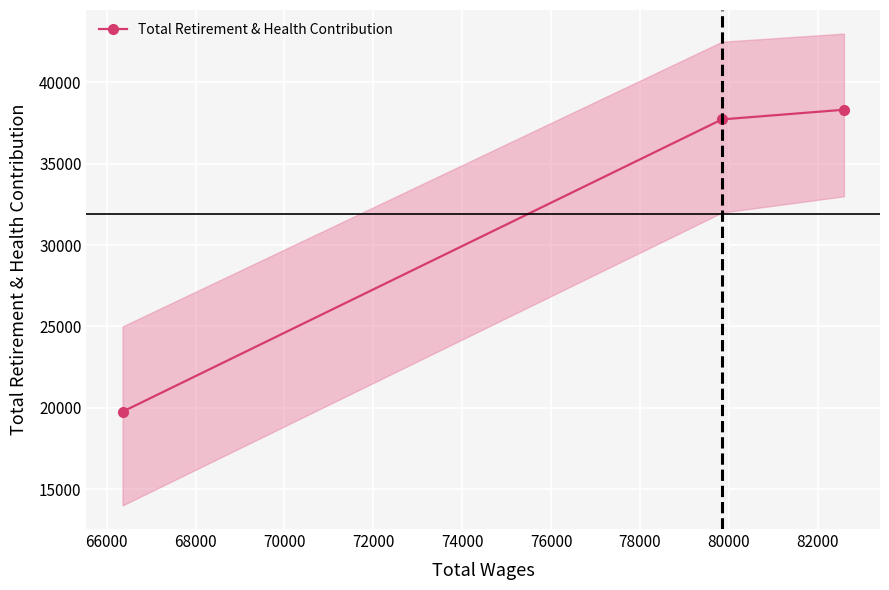

What is the minimum value shown in the chart?

19760